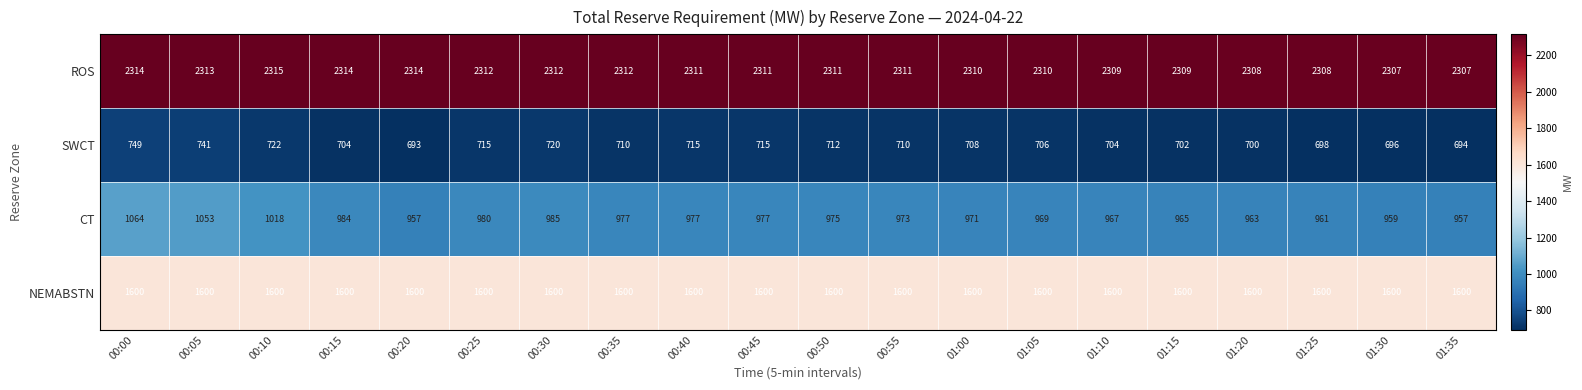

True or false: SWCT has a value of 377 at 01:20.

False